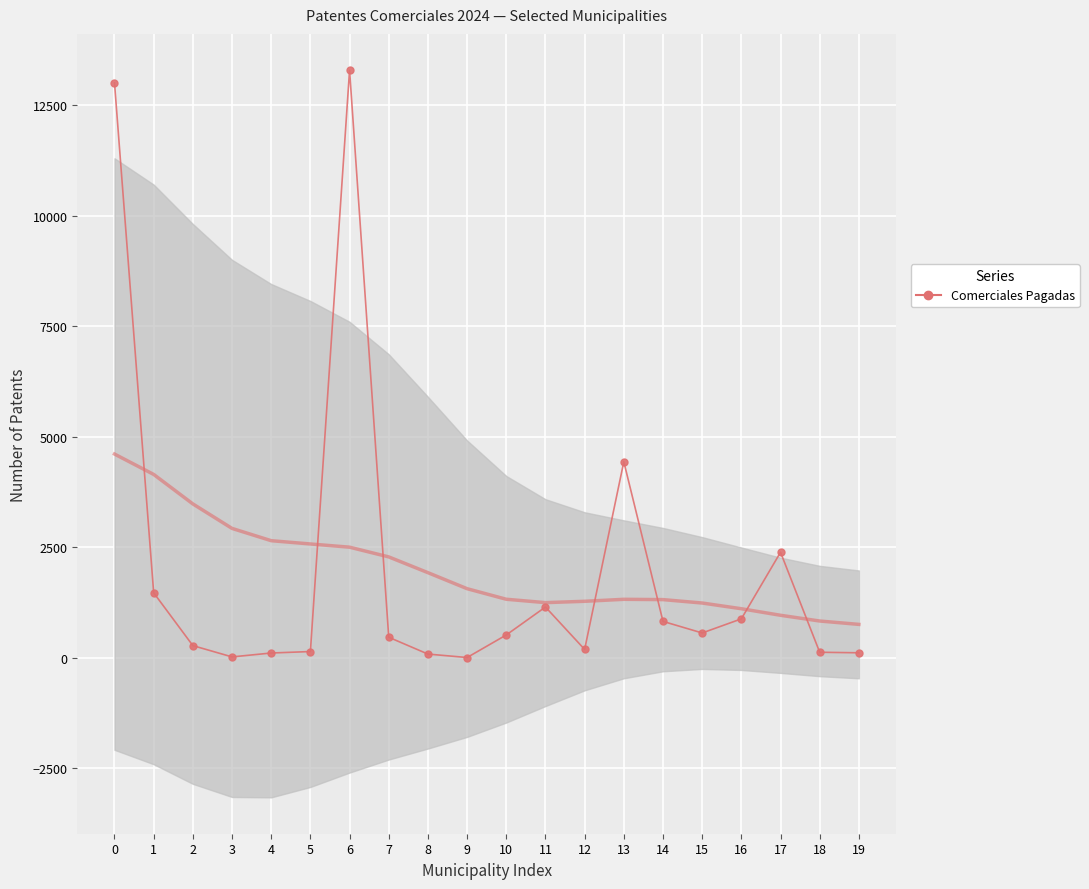

The chart shows a value of 13287 at 6. True or false?

True